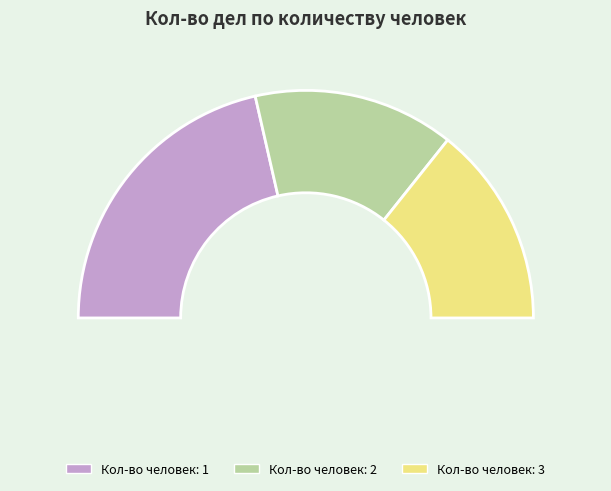

Which slice is the largest?

1